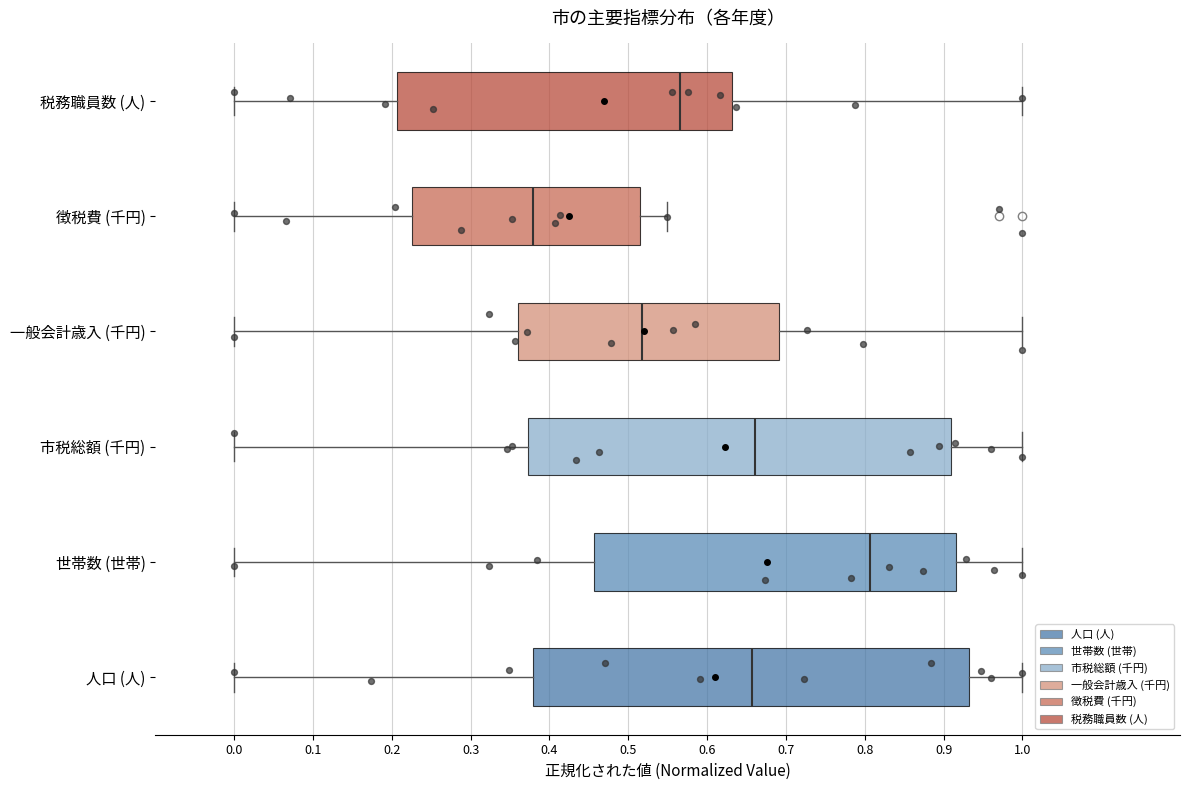

Reading bottom to top, read every box against the x-axis: the position of its median line, the range the box covers, and the ends of its whiskers. The values are not printed on the chart, so give them approximately, as read against the axis.

人口 (人): median 0.66, box 0.38 to 0.93, whiskers 0.00 to 1.00
世帯数 (世帯): median 0.81, box 0.46 to 0.92, whiskers 0.00 to 1.00
市税総額 (千円): median 0.66, box 0.37 to 0.91, whiskers 0.00 to 1.00
一般会計歳入 (千円): median 0.52, box 0.36 to 0.69, whiskers 0.00 to 1.00
徴税費 (千円): median 0.38, box 0.23 to 0.52, whiskers 0.00 to 0.55
税務職員数 (人): median 0.57, box 0.21 to 0.63, whiskers 0.00 to 1.00